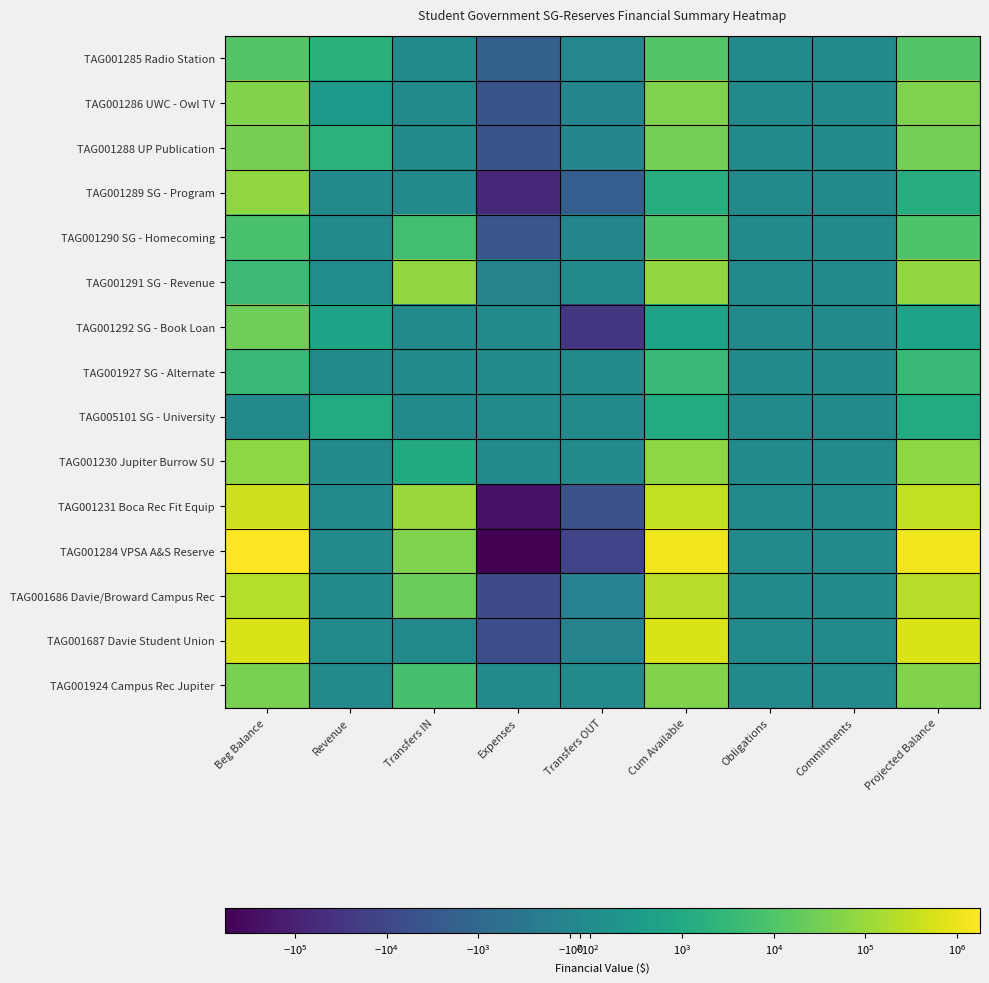

Which series has the widest spread of values?

TAG001284 VPSA A&S Reserve